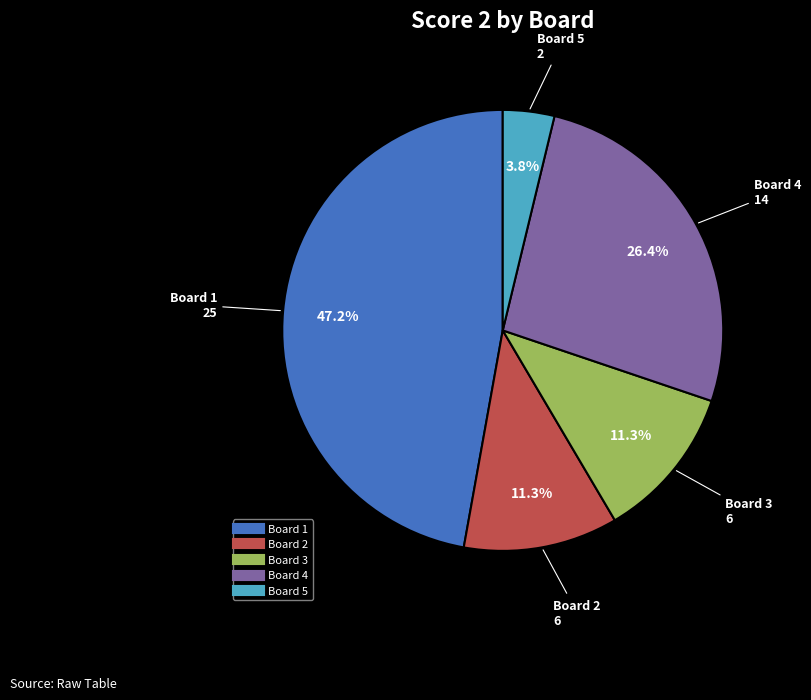

How many slices are in this pie chart?

5